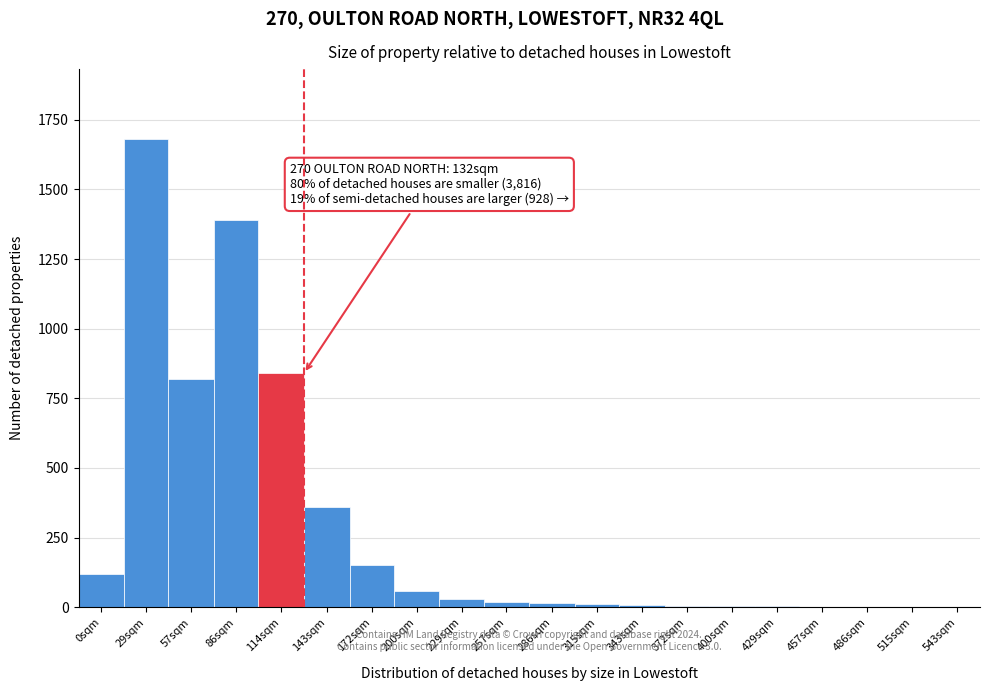

What is the greatest value displayed?

1680